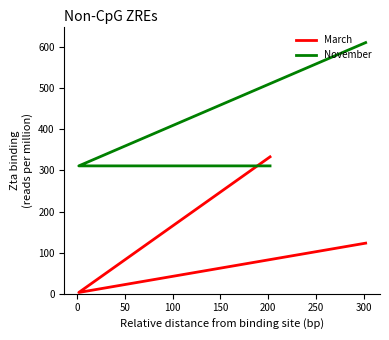

Between 100 and 50, which is larger?

100